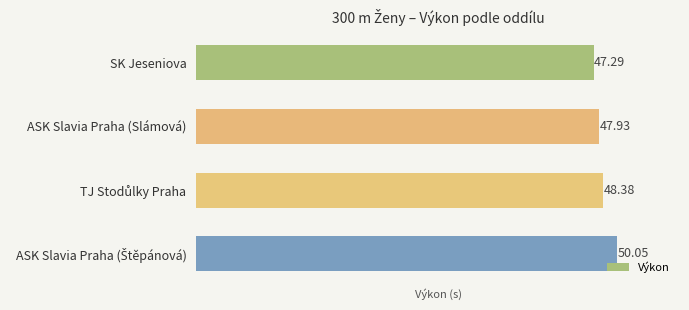

Does the chart contain any negative values?

No